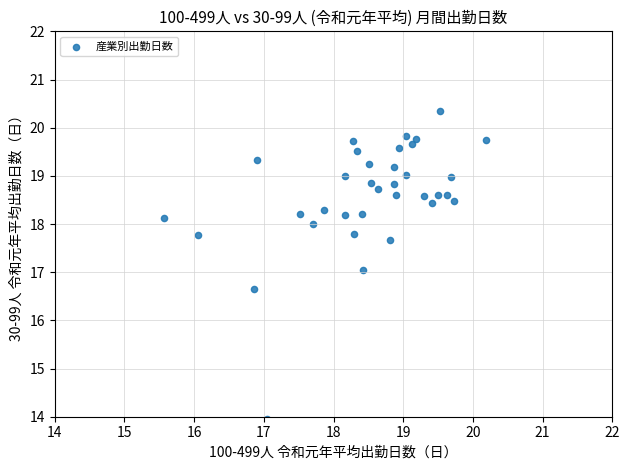

What is the range of Y values (max minus min)?

6.4